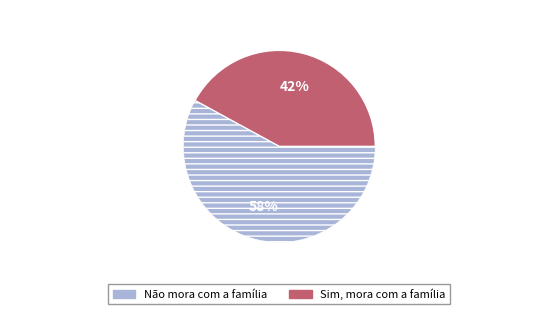

To the nearest percent, what is the average slice percentage?

50%